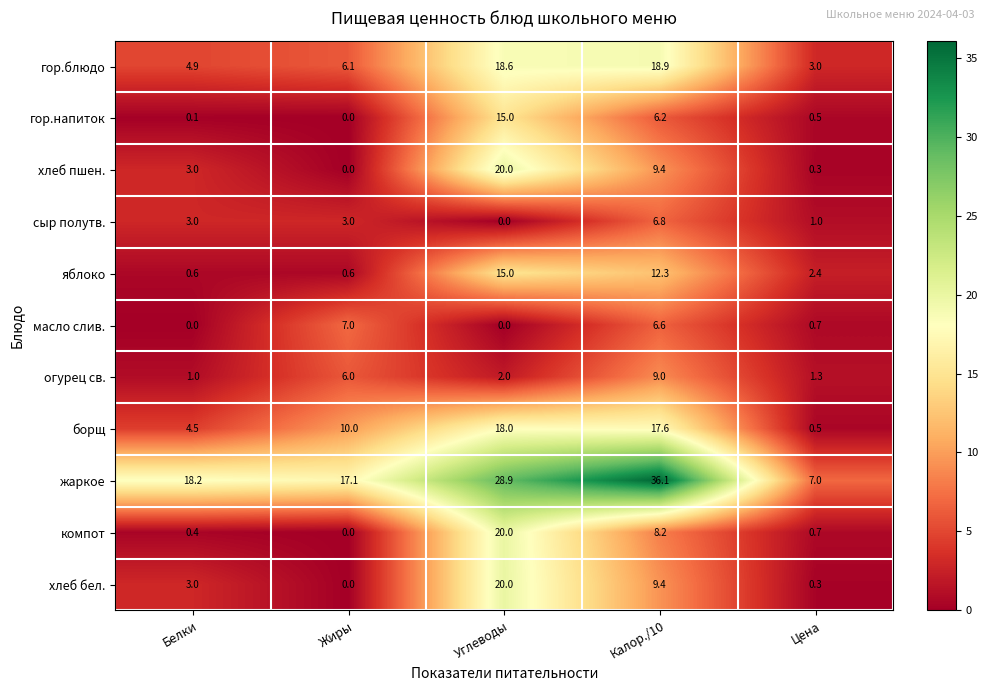

Which series has the largest total across all categories?

жаркое